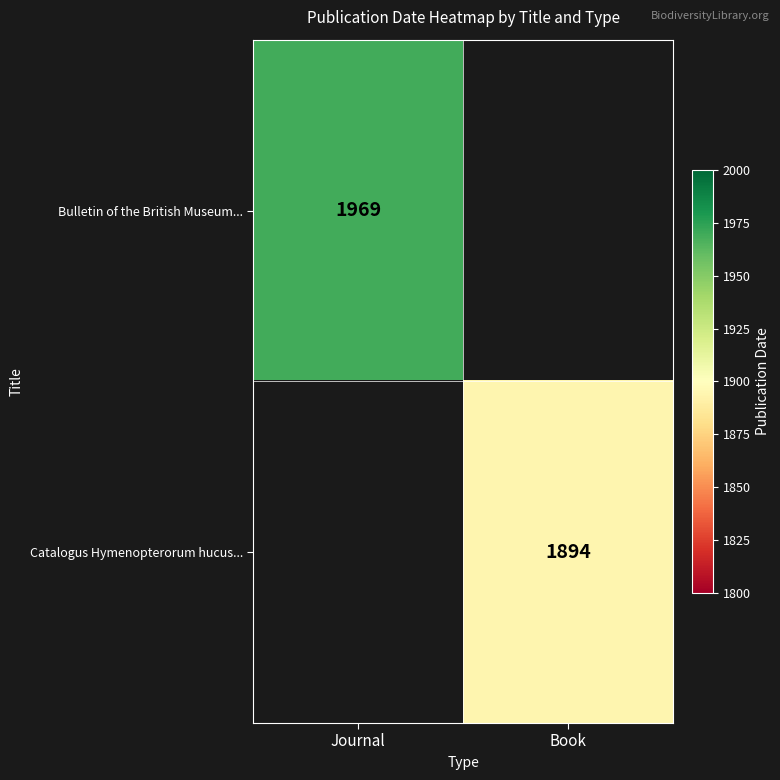

The Catalogus Hymenopterorum hucus... series shows 1894 at Book. True or false?

True